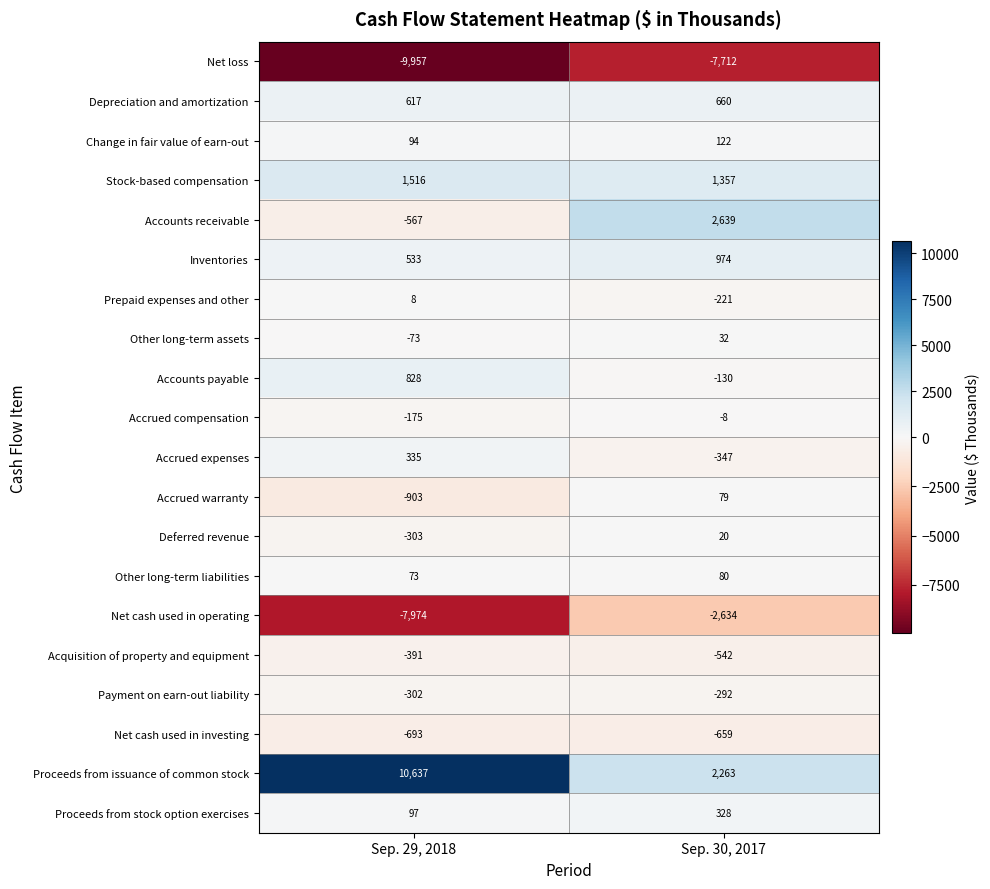

Which series has the widest spread of values?

Proceeds from issuance of common stock